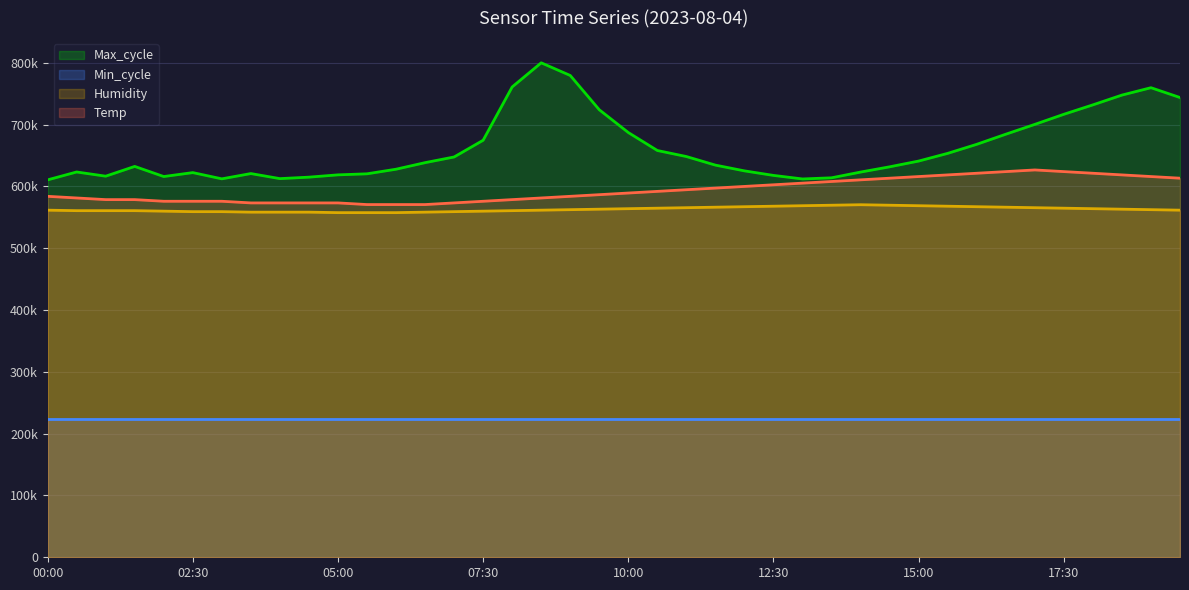

Does the chart display data point markers on the line(s)?

No